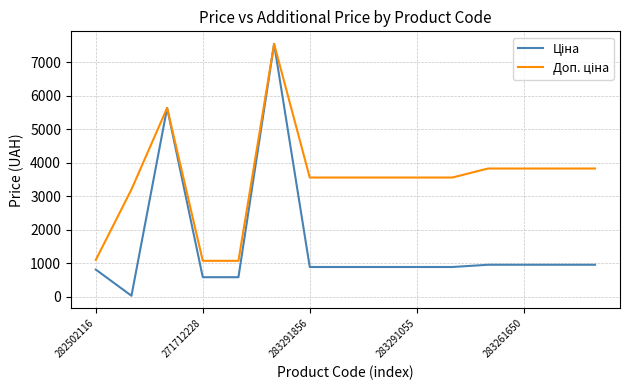

What is the greatest value displayed?

7545.9